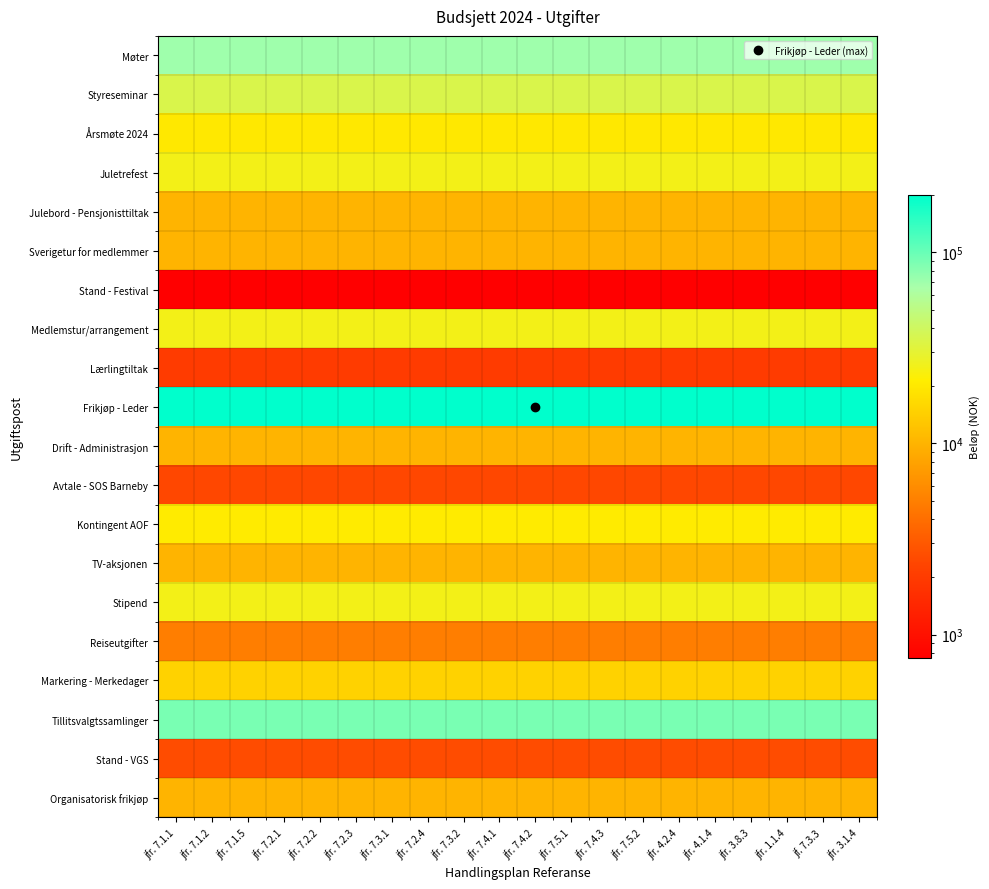

What is the spread (max minus min) of values at jfr. 7.2.4?

199250